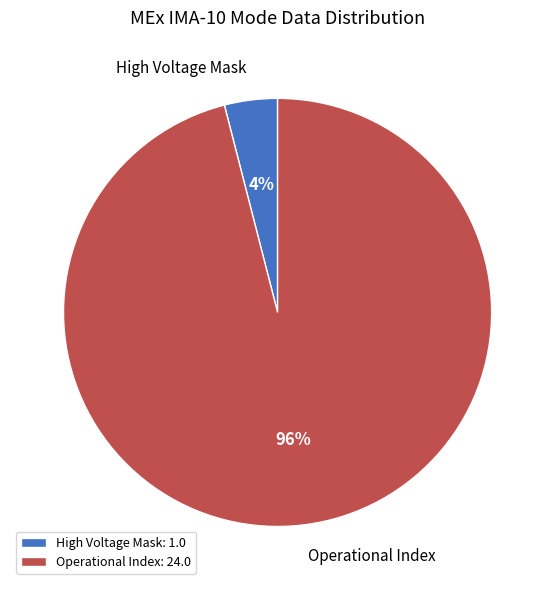

Is it true that High Voltage Mask is 13% of the pie?

False